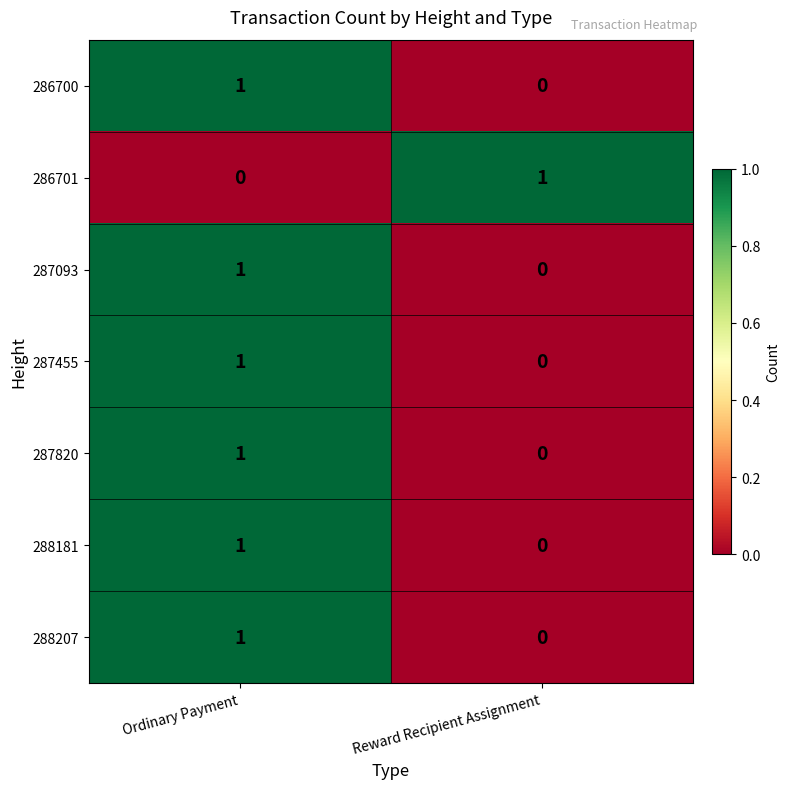

What is the spread (max minus min) of values at Reward Recipient Assignment?

1